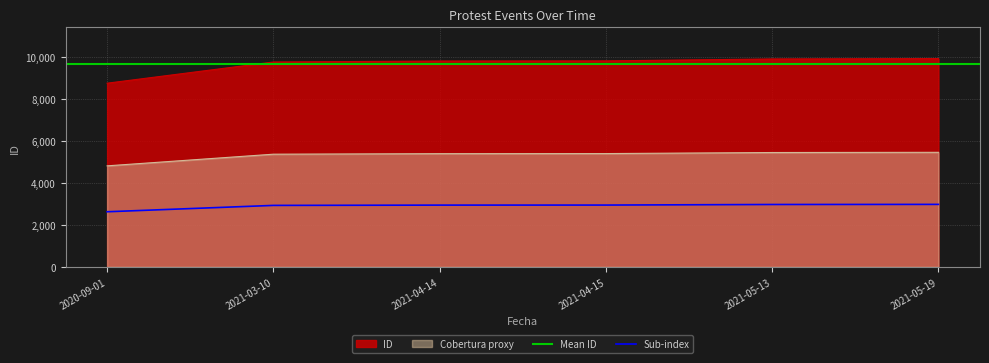

True or false: ID and Sub-index intersect in this chart.

False